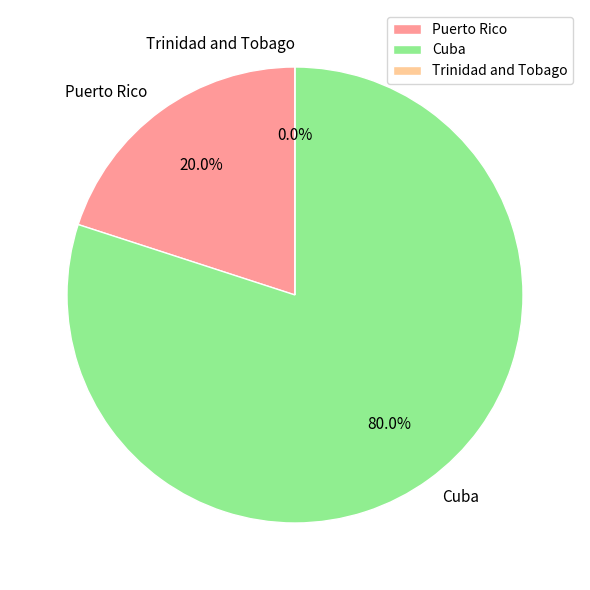

Is there a majority slice in this chart?

Yes